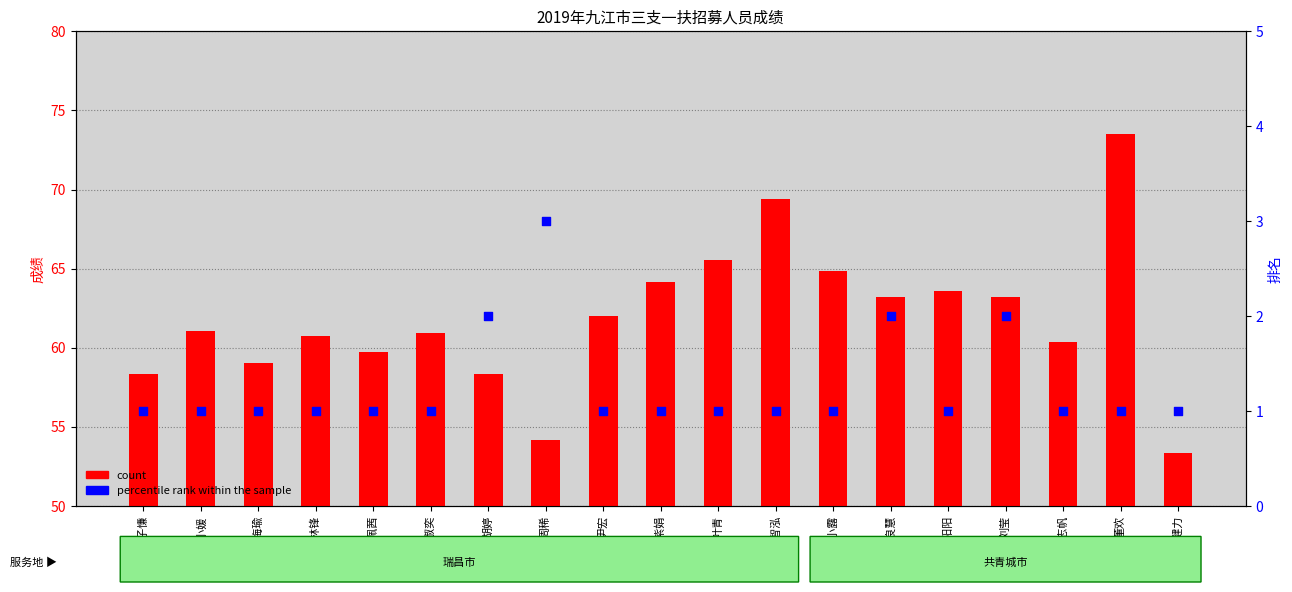

Is the value of count at 占小媛 greater than the value of percentile rank within the sample at 董欢?

Yes